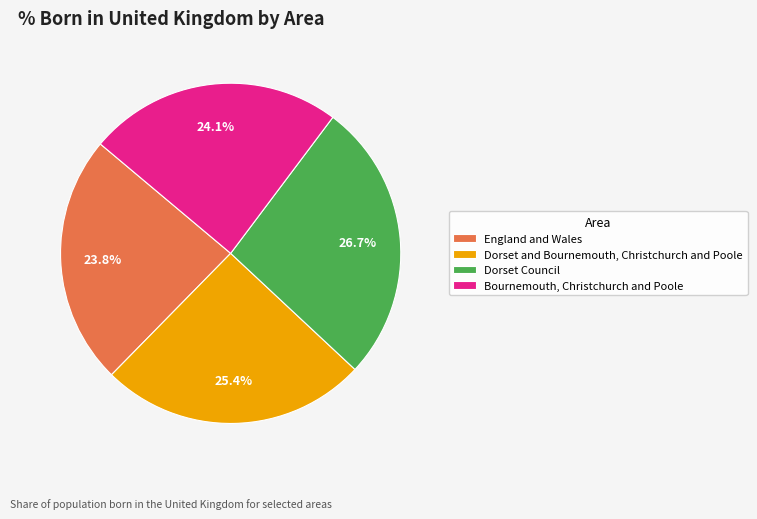

To the nearest percent, what is the combined percentage of Dorset Council and Dorset and Bournemouth, Christchurch and Poole?

52%